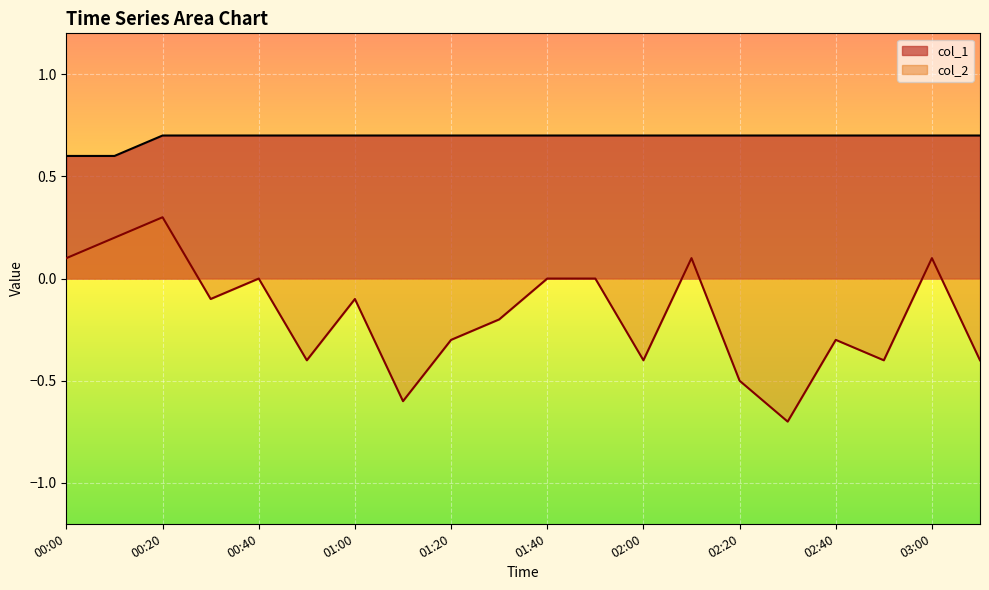

True or false: col_1 has more than 2 points higher than both neighbors.

False